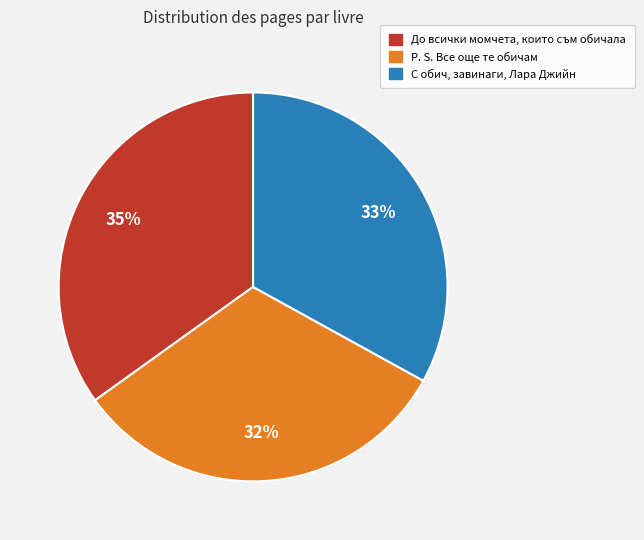

How many slices are in this pie chart?

3